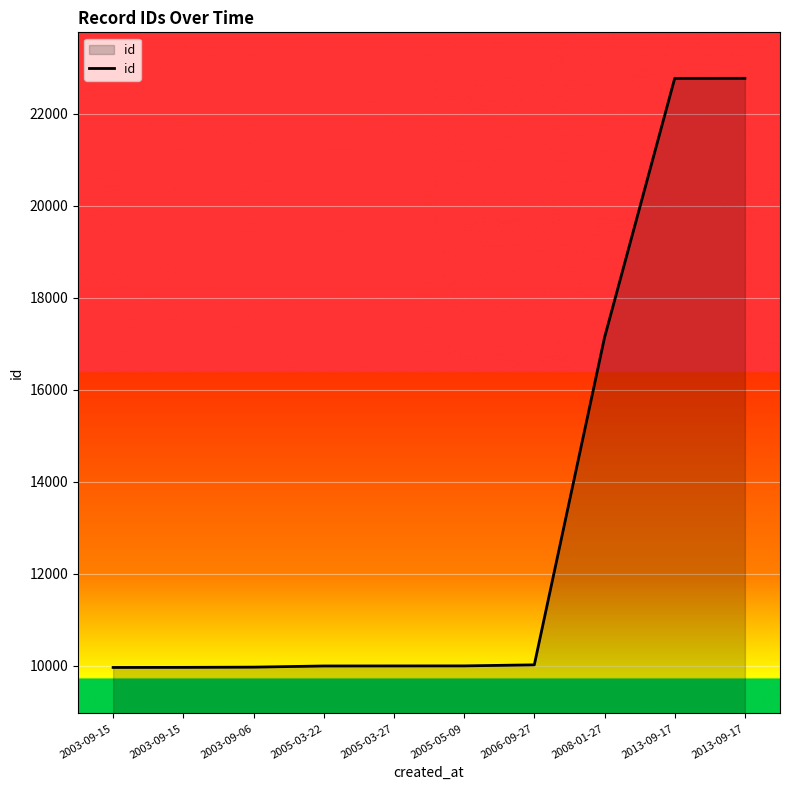

List the labels in order of value, smallest first.

2003-09-15, 2003-09-15, 2003-09-06, 2005-03-22, 2005-03-27, 2005-05-09, 2006-09-27, 2008-01-27, 2013-09-17, 2013-09-17